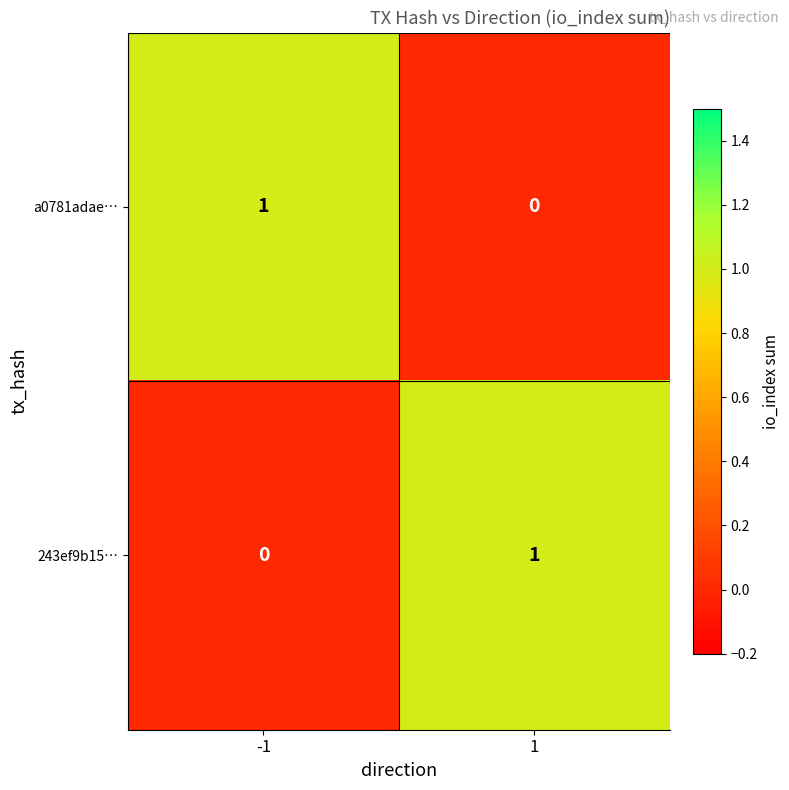

Is it true that a0781adae… equals 0 at -1?

False